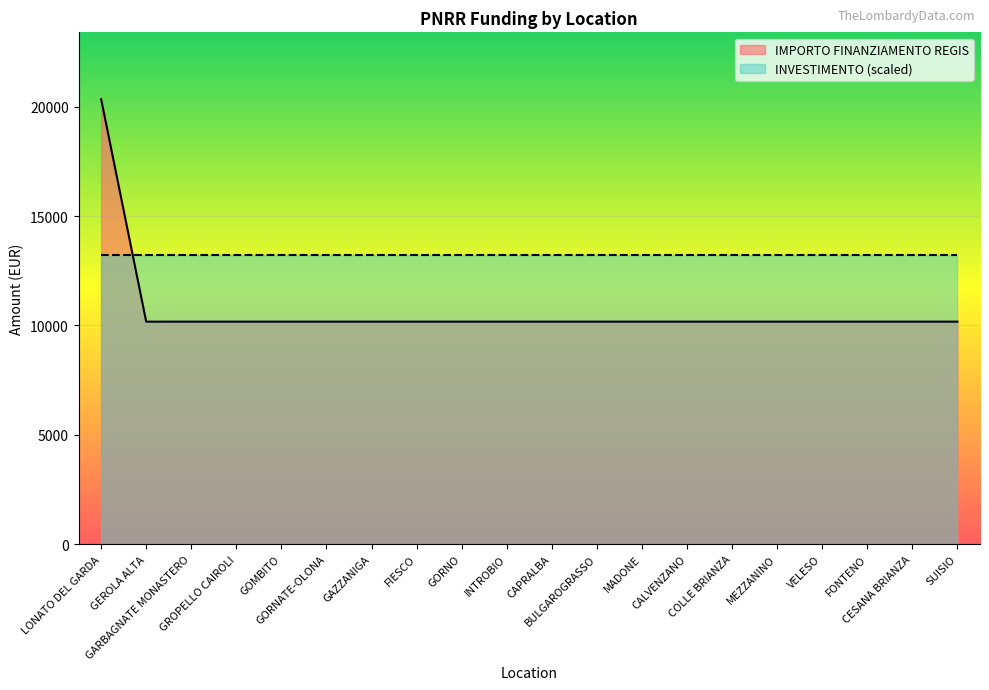

What position from the right is GARBAGNATE MONASTERO?

18